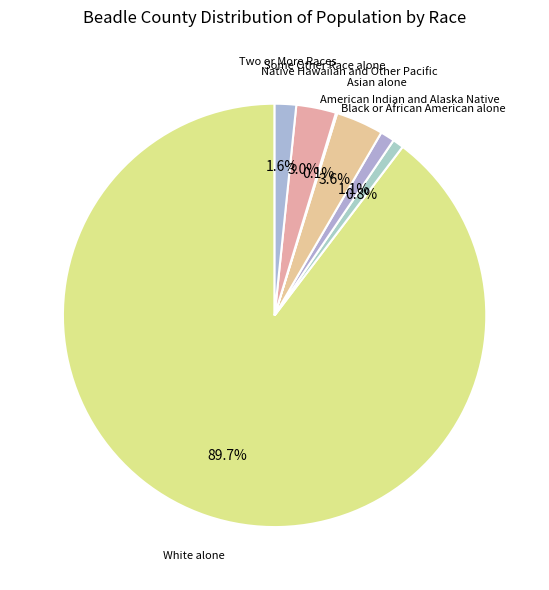

Which category has the biggest portion of the pie?

White alone